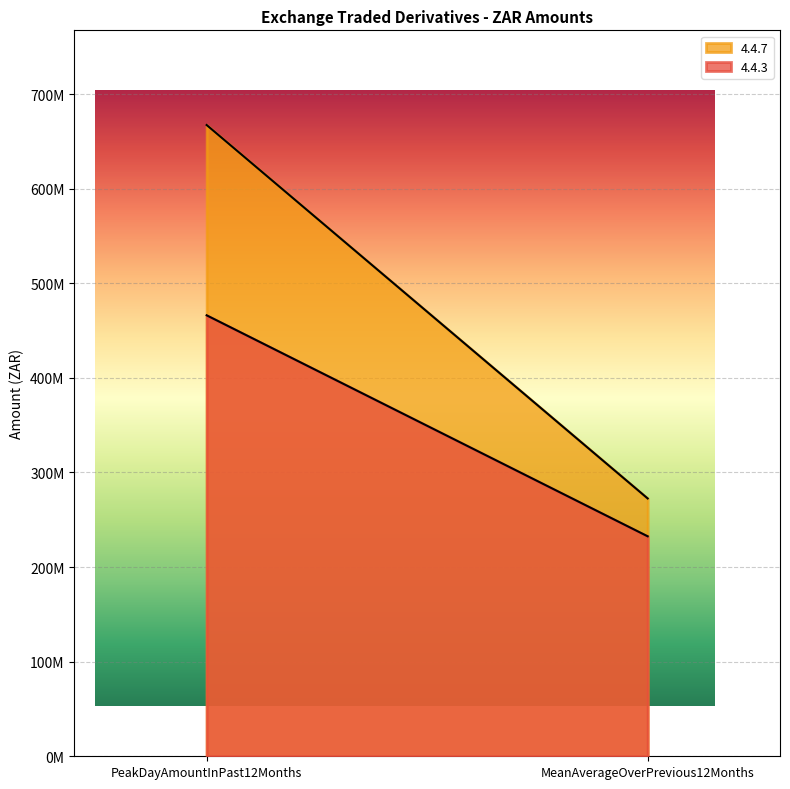

Is the value of 4.4.7 at PeakDayAmountInPast12Months greater than the value of 4.4.3 at MeanAverageOverPrevious12Months?

Yes